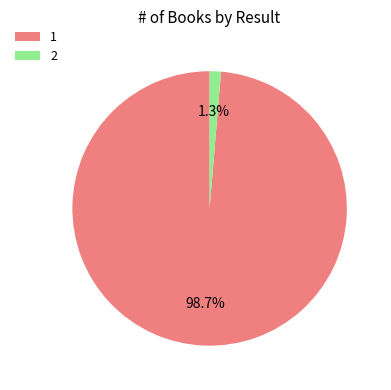

The 1 slice represents 99% of the pie. True or false?

True